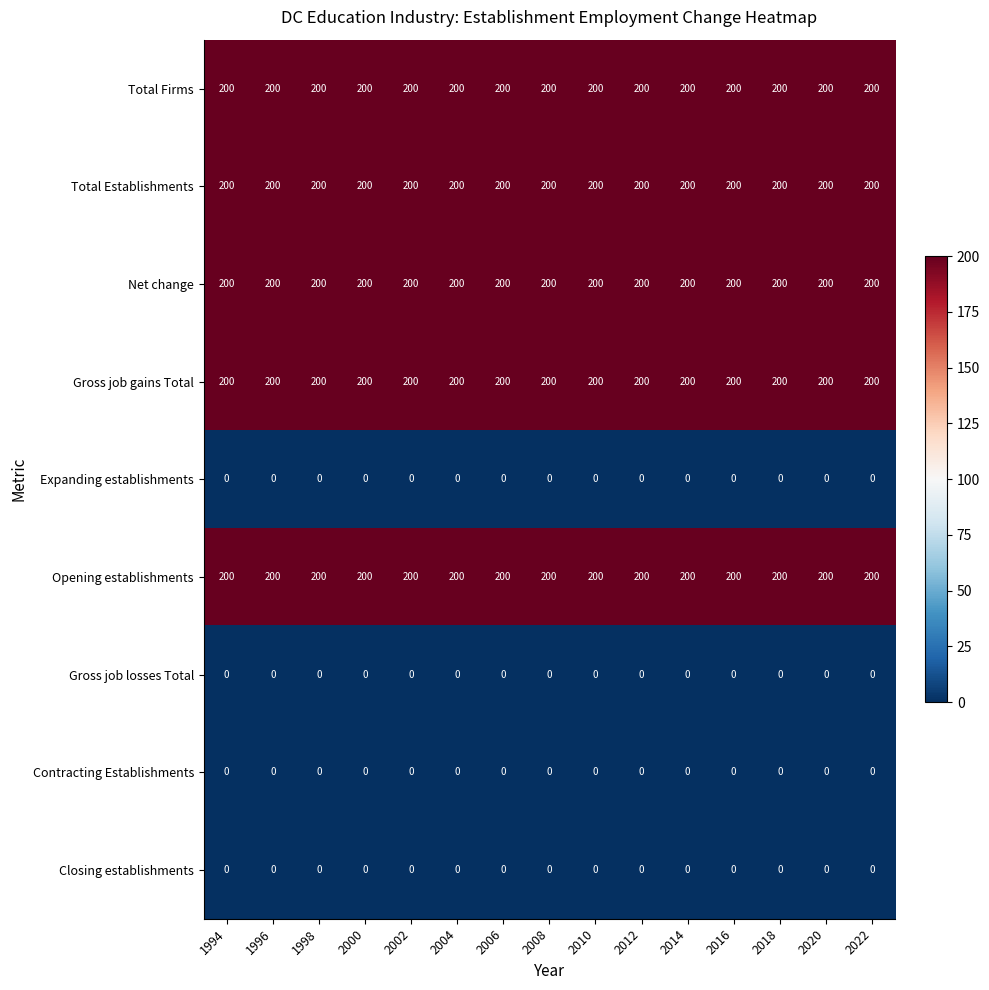

Is it true that Net change equals 200 at 2000?

True